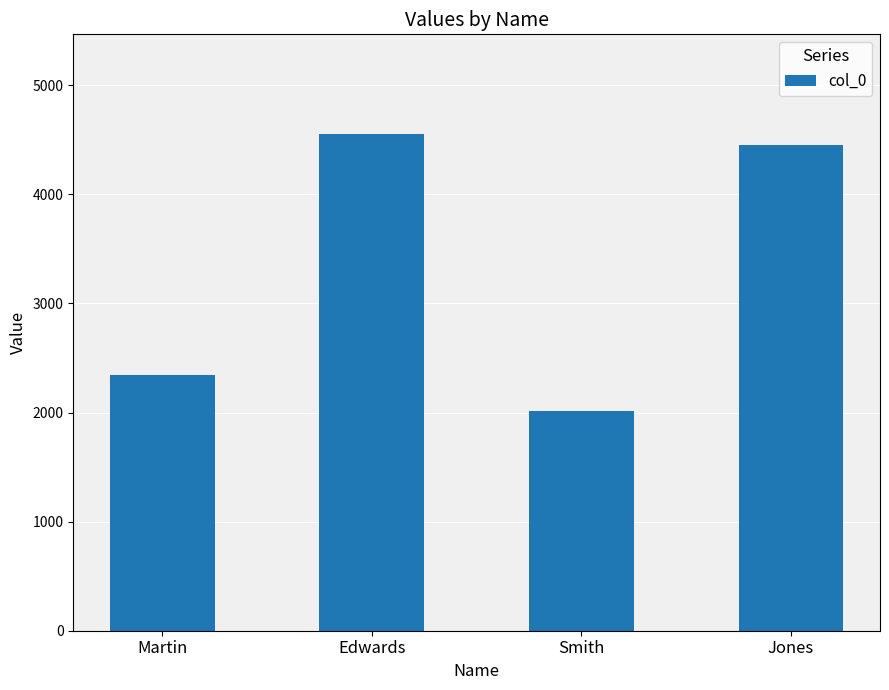

Which category has the lowest value across all series?

Smith